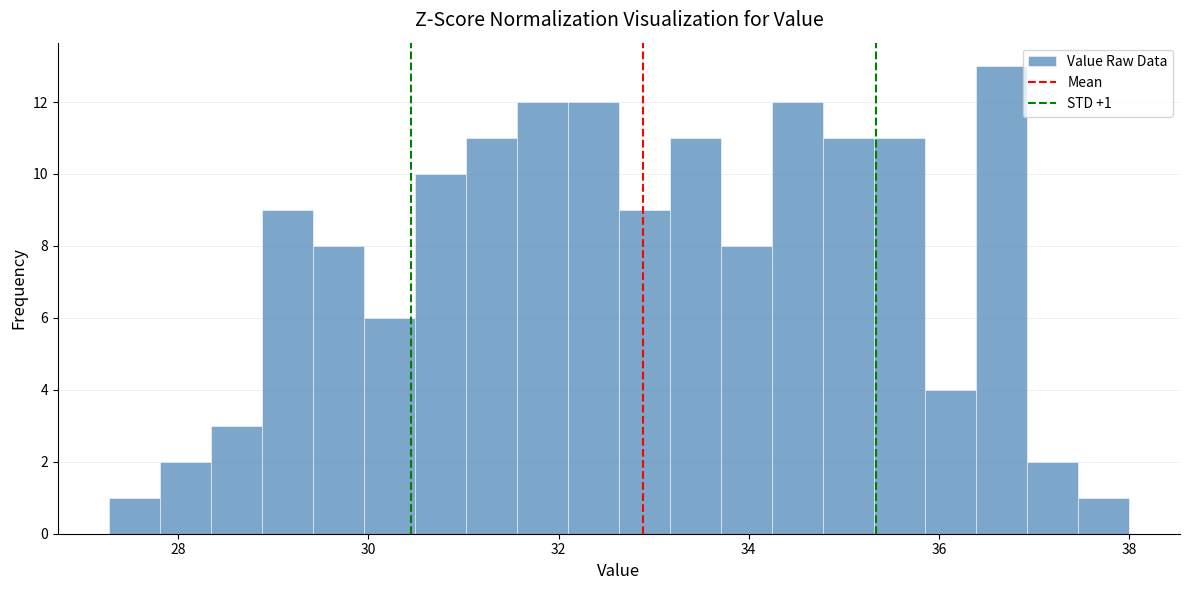

Around what value on the x-axis is the tallest bar? Give the approximate position of its centre, as read against the axis.

36.6